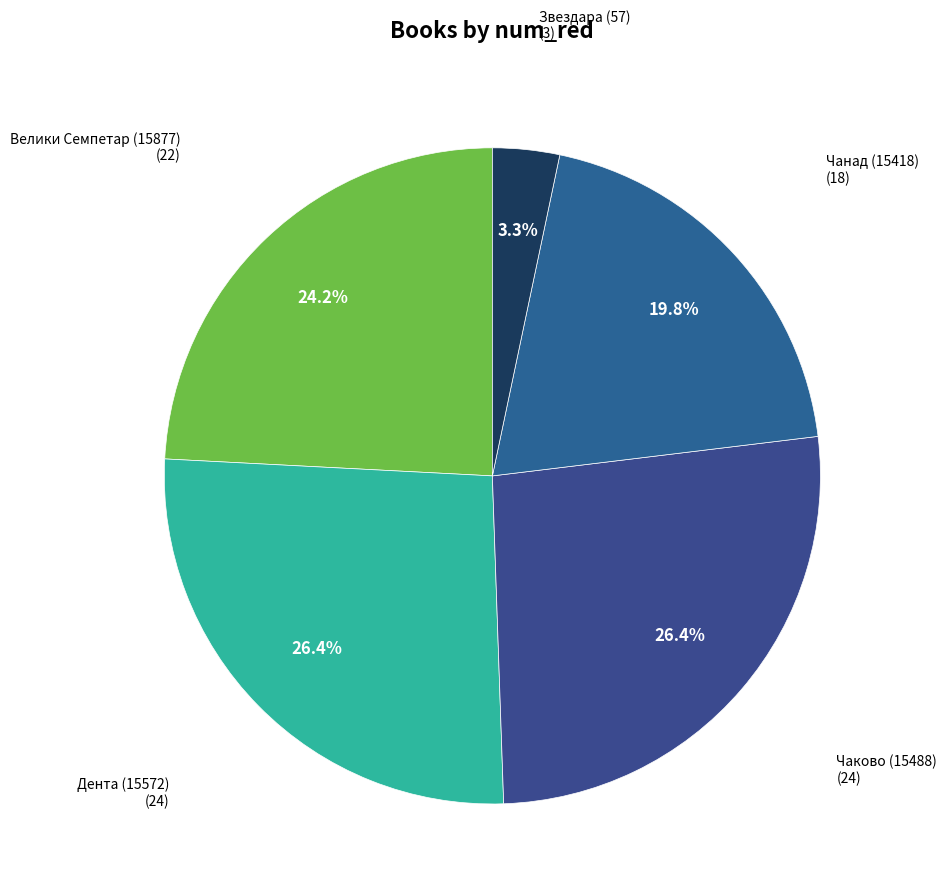

Count the number of slices in the pie.

5